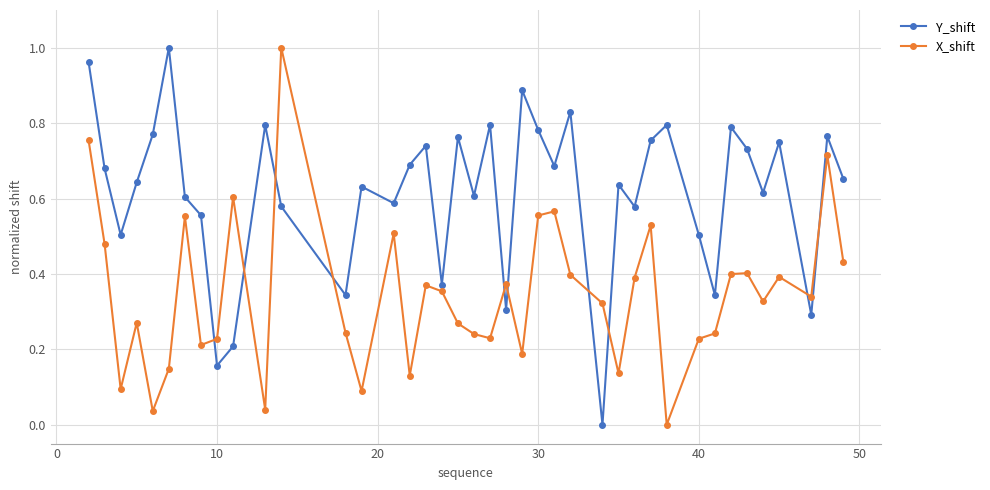

What are all the series names shown in the legend?

Y_shift, X_shift